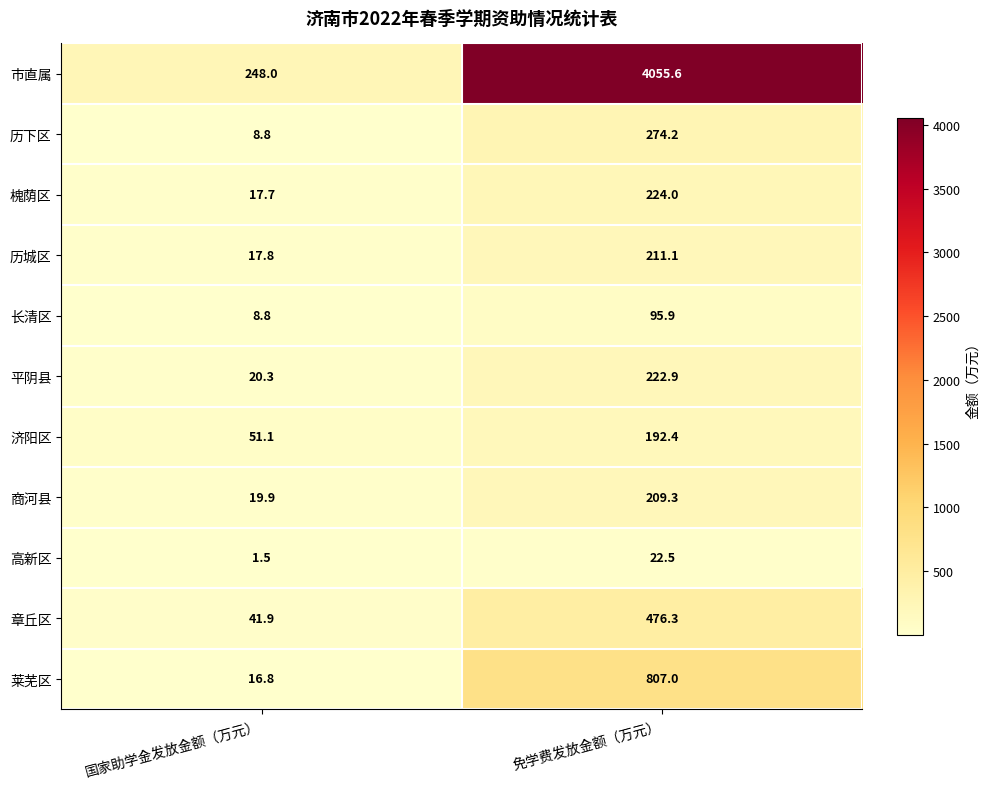

What is the average value of the 高新区 series?

12.0